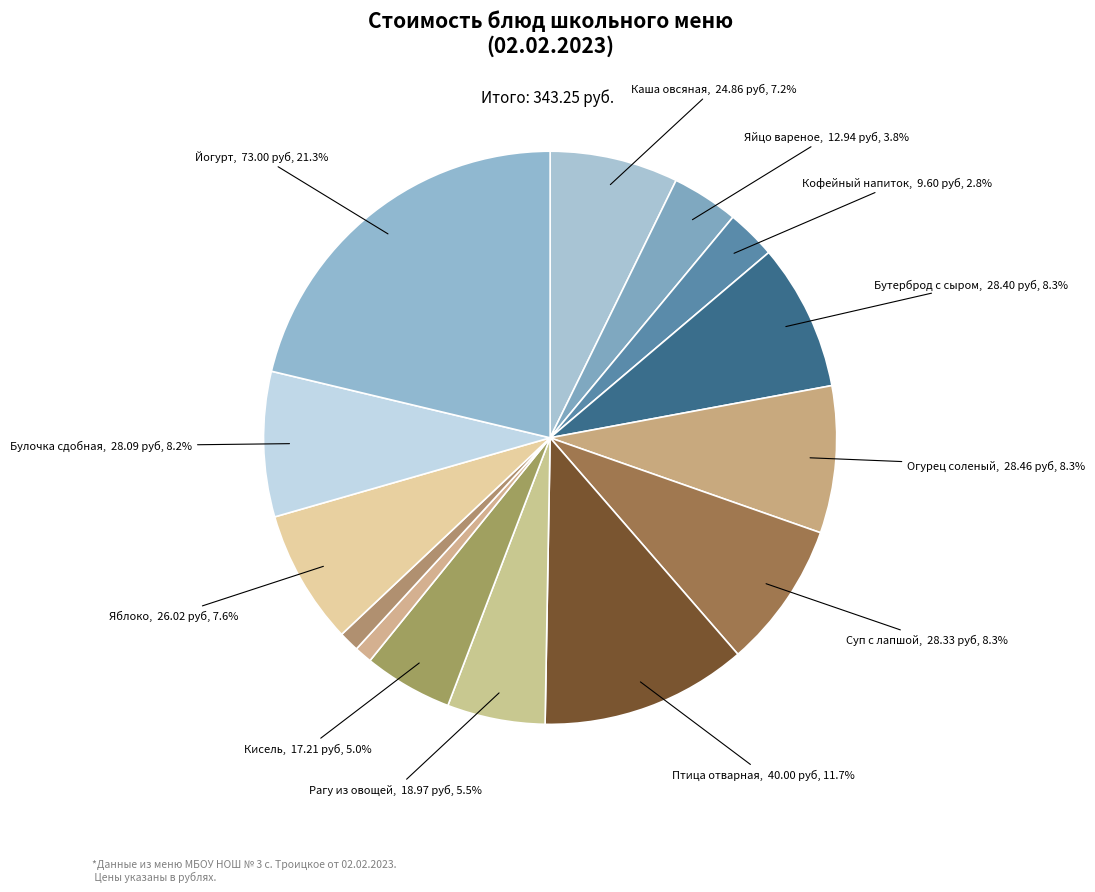

How many slices are in this pie chart?

14